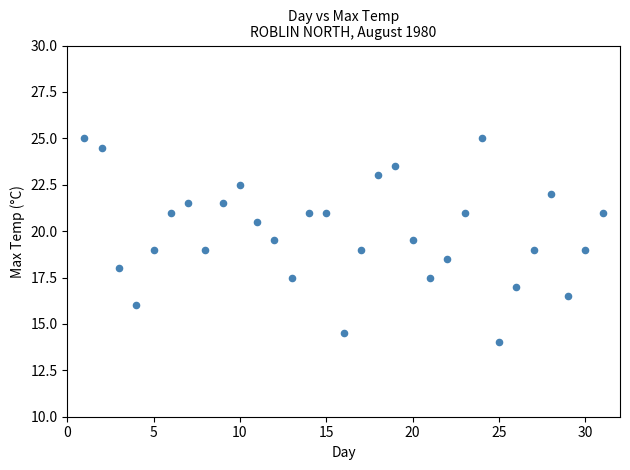

What is the range of Y values (max minus min)?

11.0